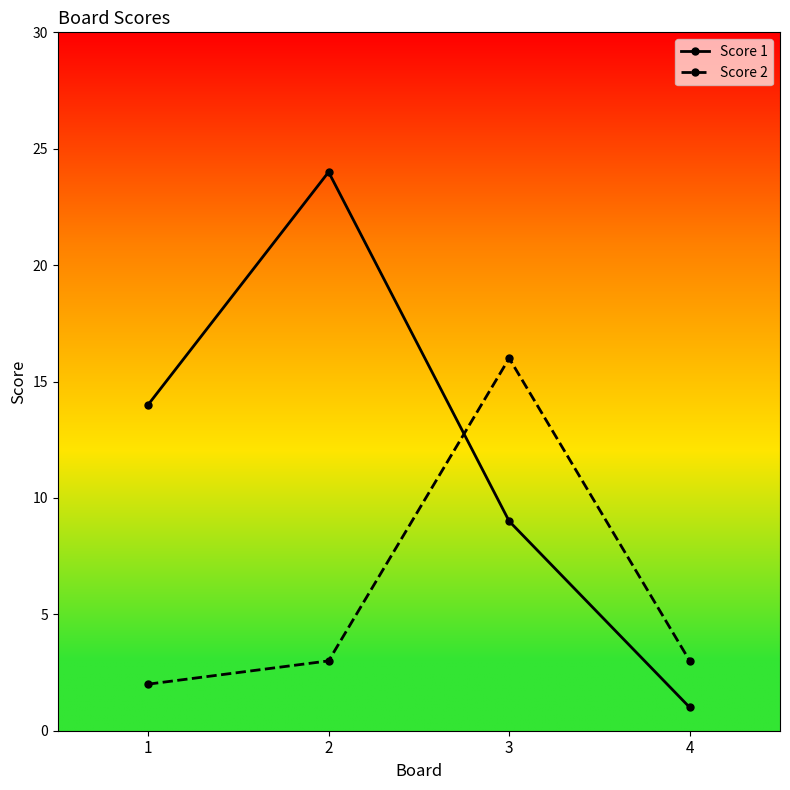

Between which two adjacent categories do Score 1 and Score 2 first intersect?

2 and 3